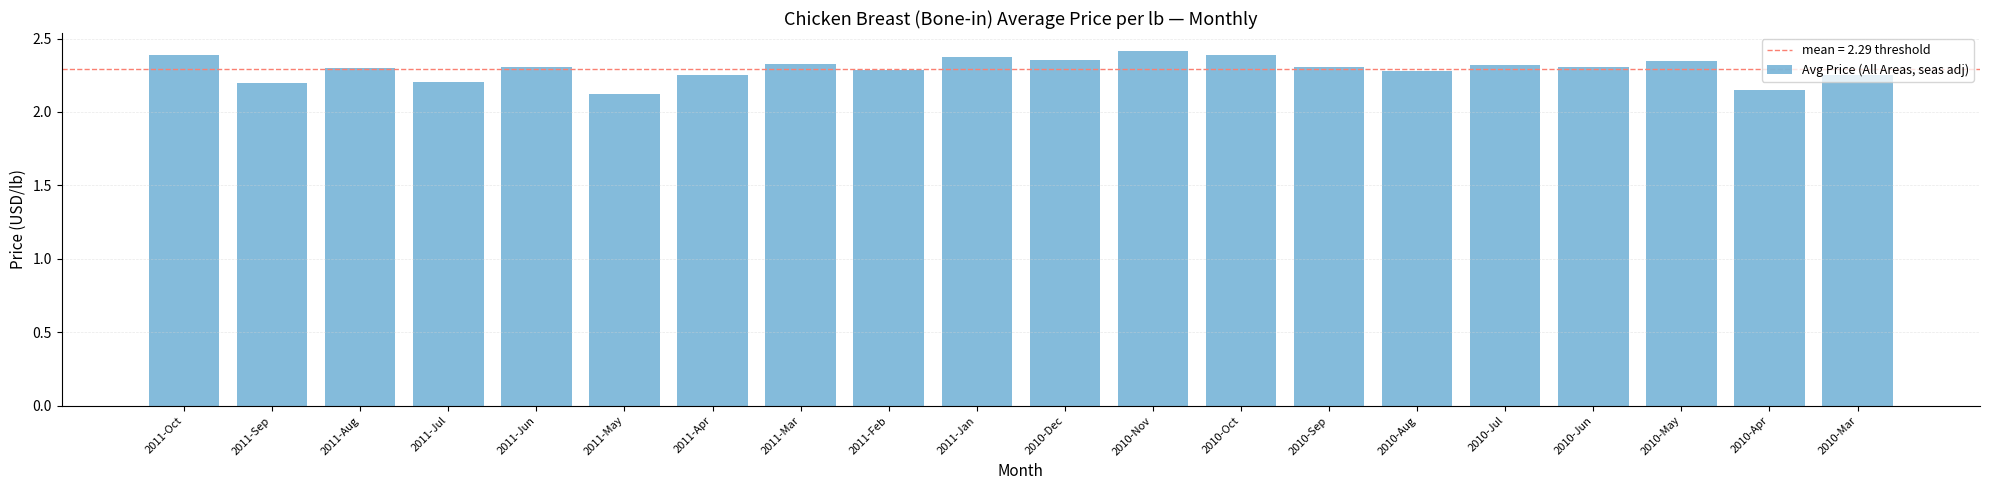

What is the change in value from 2011-Sep to 2010-Sep?

+0.1